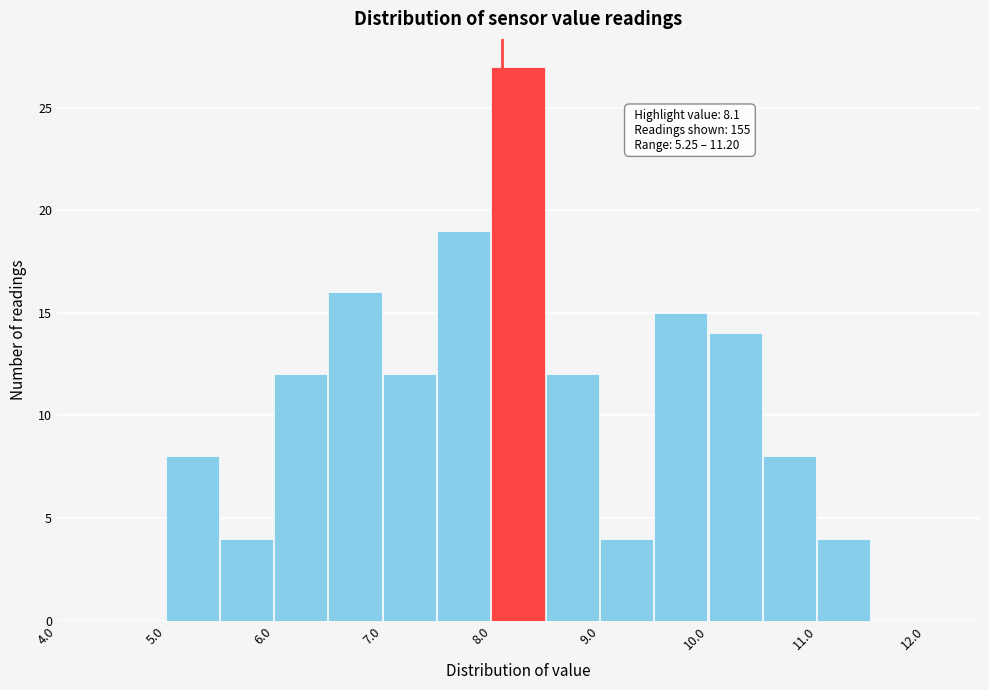

Over which range of the x-axis is the bar tallest?

8.0 to 8.5